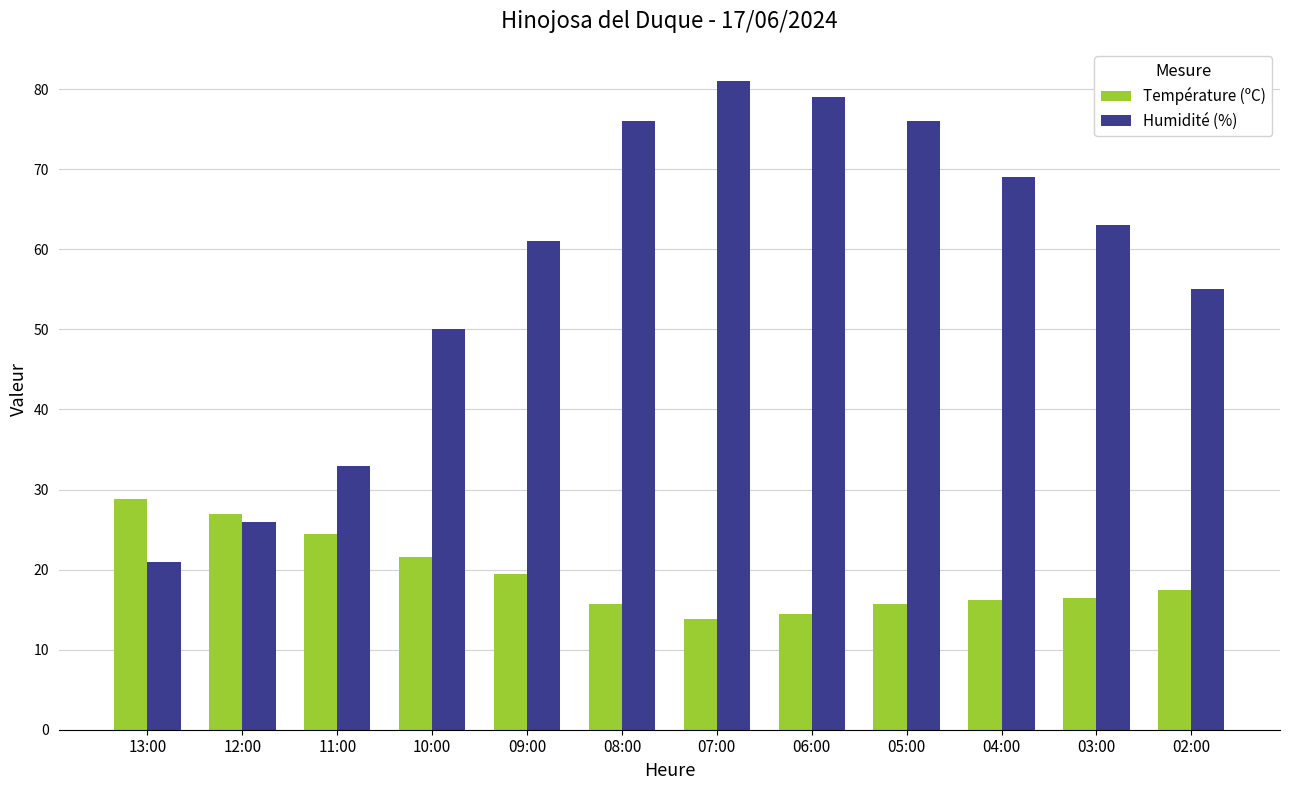

At how many categories does at least one series exceed 42?

9